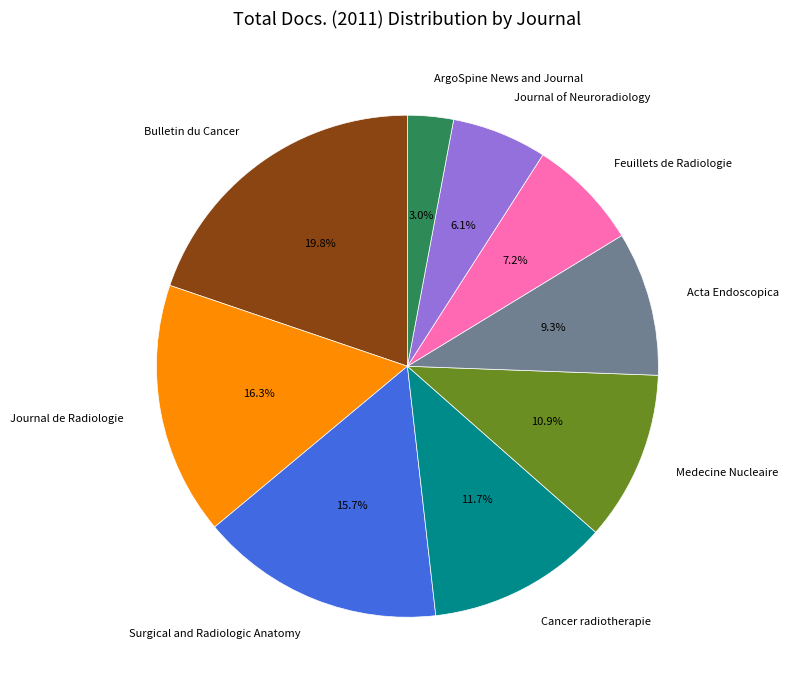

Count the number of slices in the pie.

9